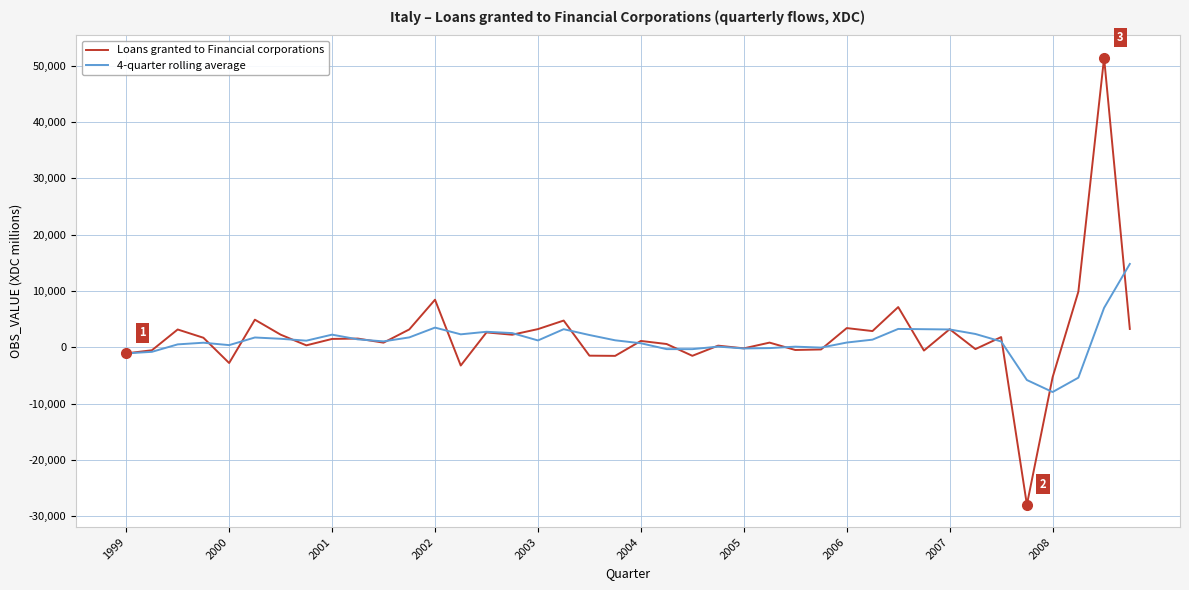

What is the smallest value displayed?

-27942.0